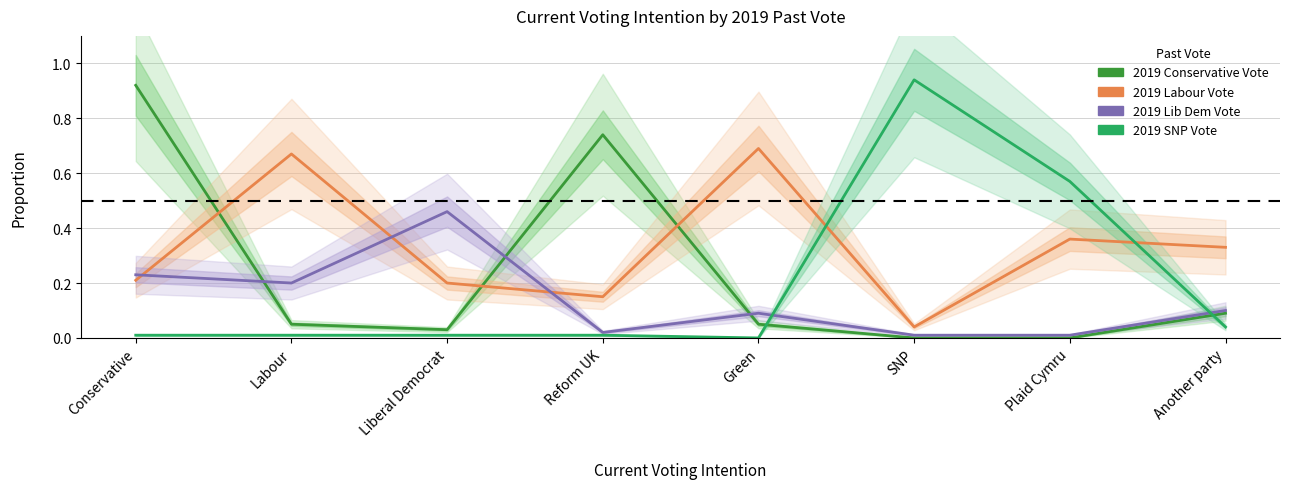

Is the value of 2019 Conservative Vote at Reform UK greater than the value of 2019 Lib Dem Vote at Labour?

Yes